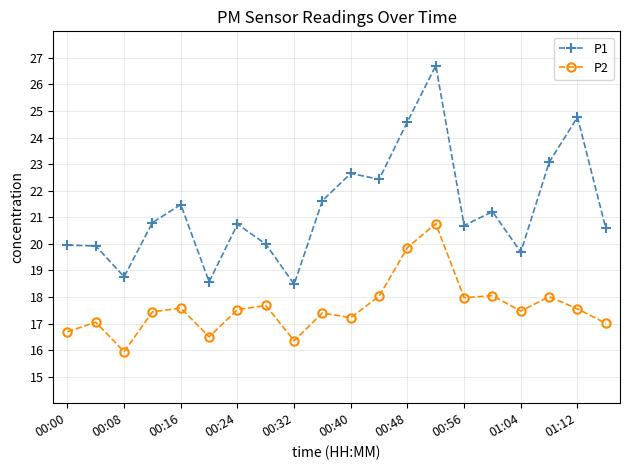

Does the chart have visible grid lines?

Yes